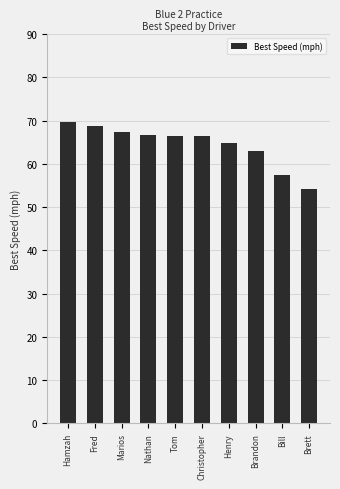

How many data points does each series have?

10